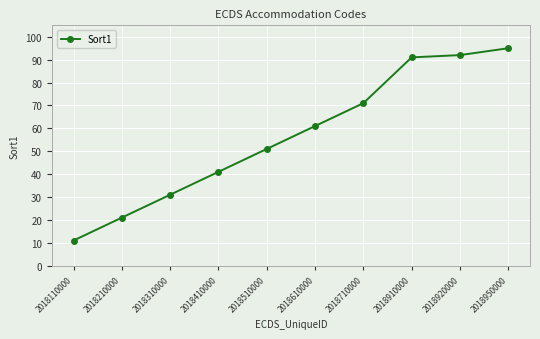

What is the sum of the values at 2018950000 and 2018910000?

186